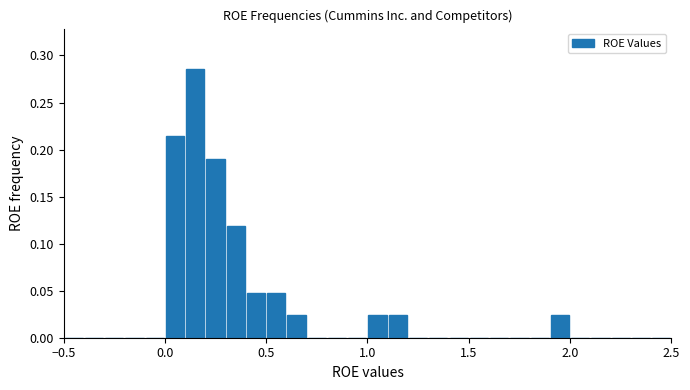

Around what value on the x-axis is the tallest bar? Give the approximate position of its centre, as read against the axis.

0.15